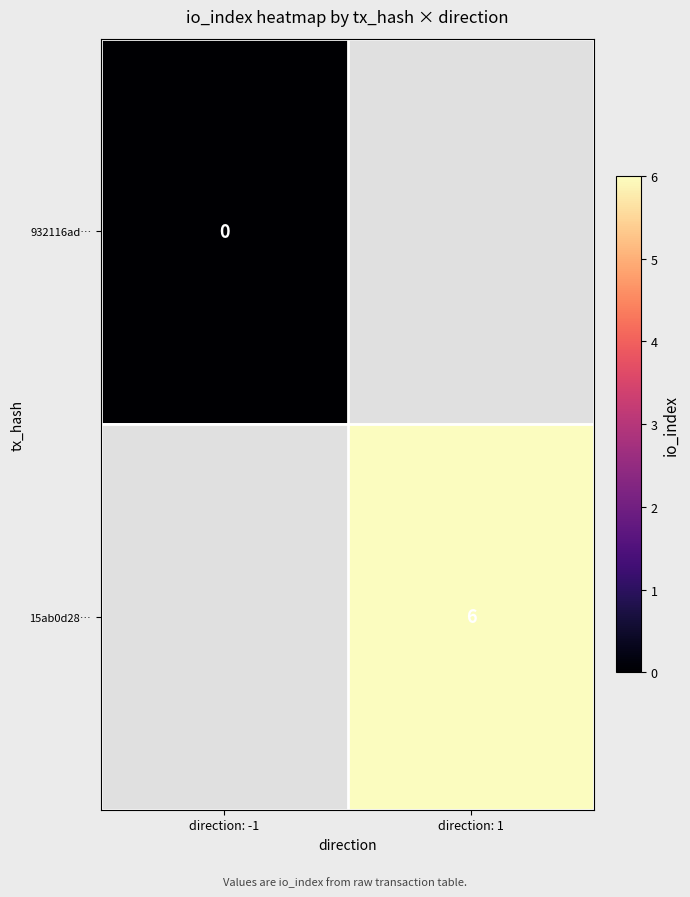

At how many categories does at least one series exceed 5?

1